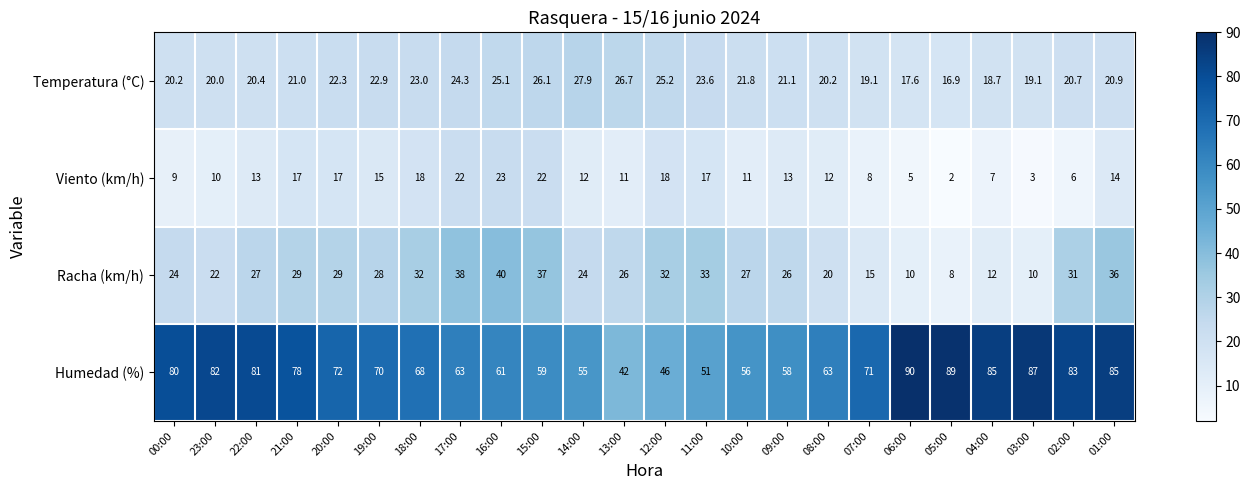

What is the difference between the second highest and minimum values in the Viento (km/h) series?

20.0